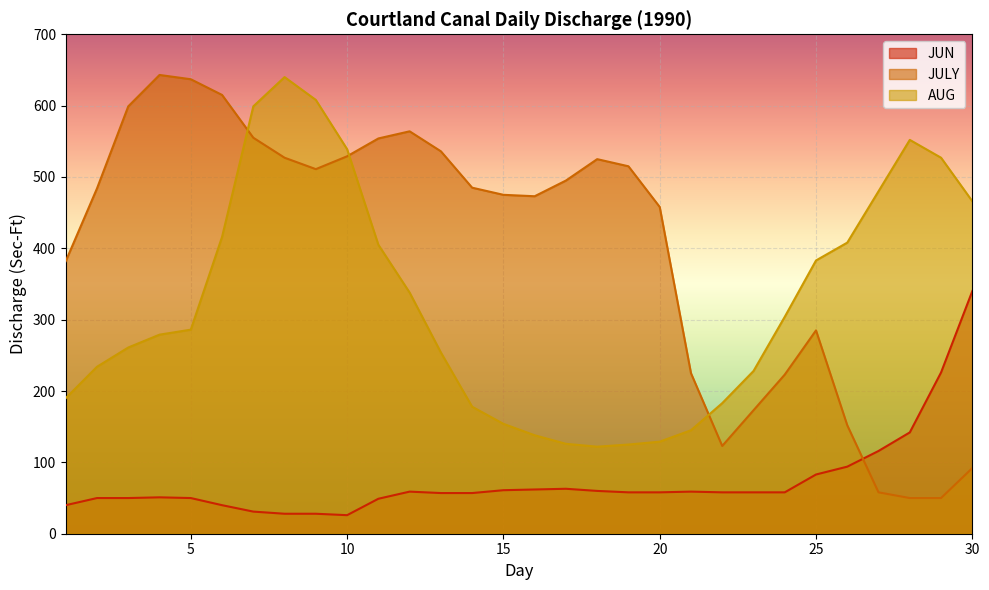

Which has a higher value, 29 or 17?

29